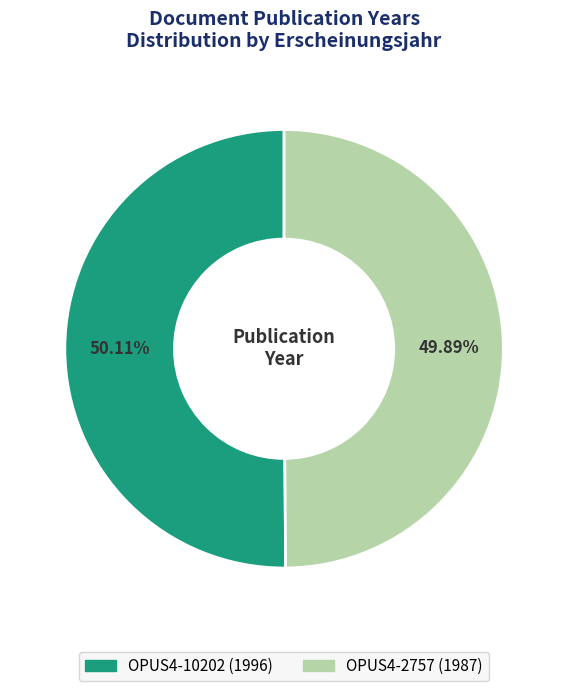

The OPUS4-10202 (1996) slice represents 50% of the pie. True or false?

True